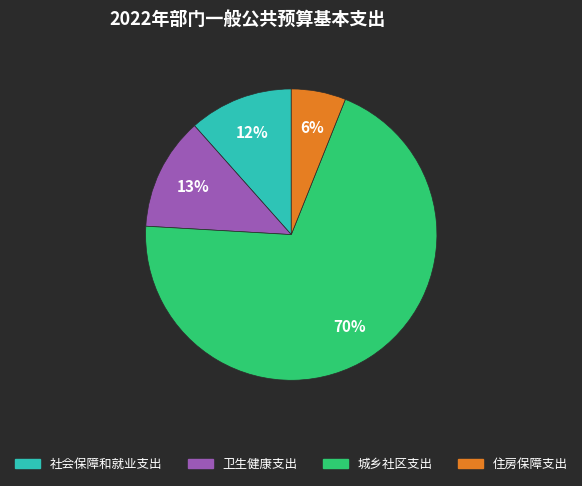

Approximately how many times larger is the value at 住房保障支出 compared to 卫生健康支出?

0.5